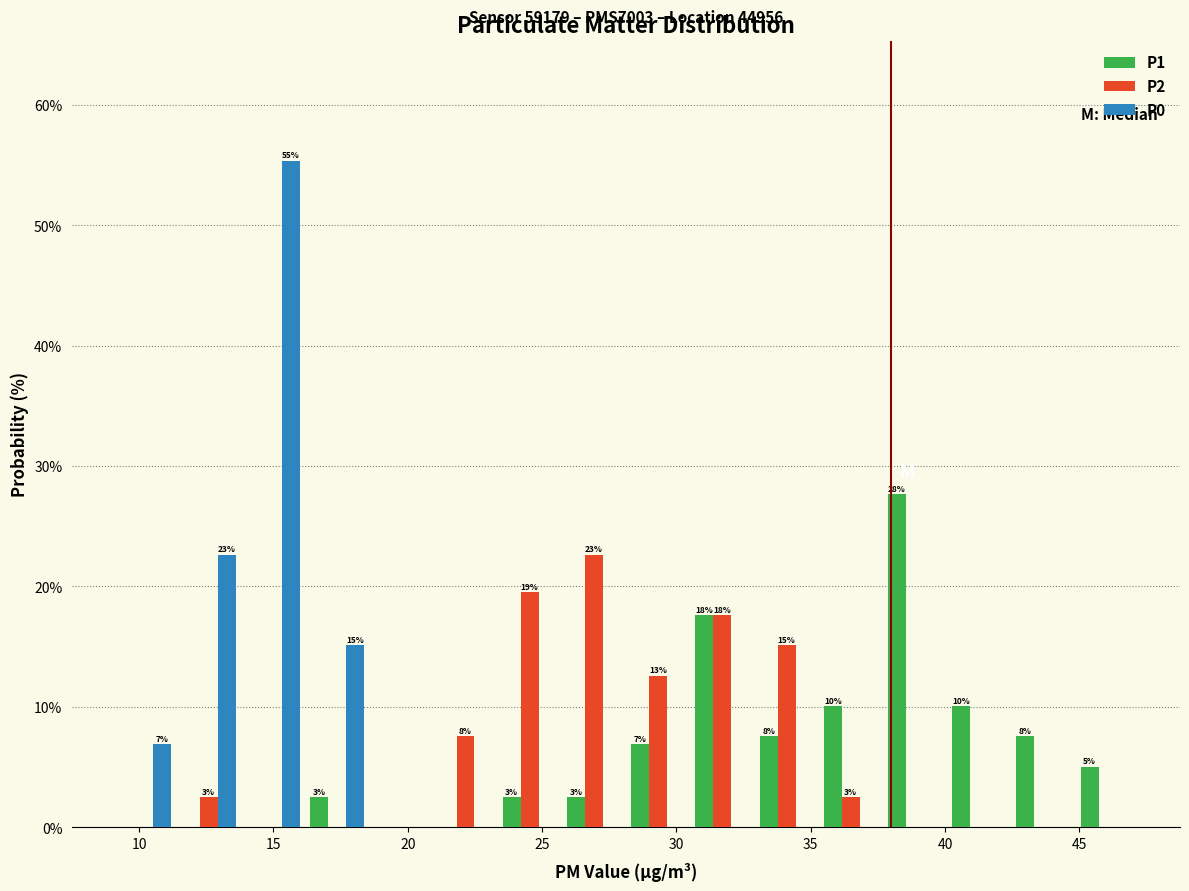

In the P0 series, which range on the x-axis has the tallest bar?

14.0 to 16.0